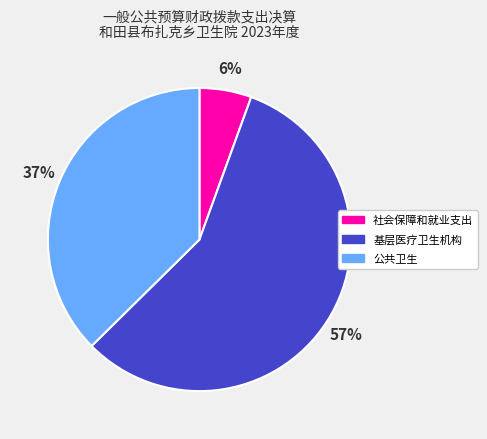

Is the sum of 社会保障和就业支出 and 公共卫生 greater than half?

No